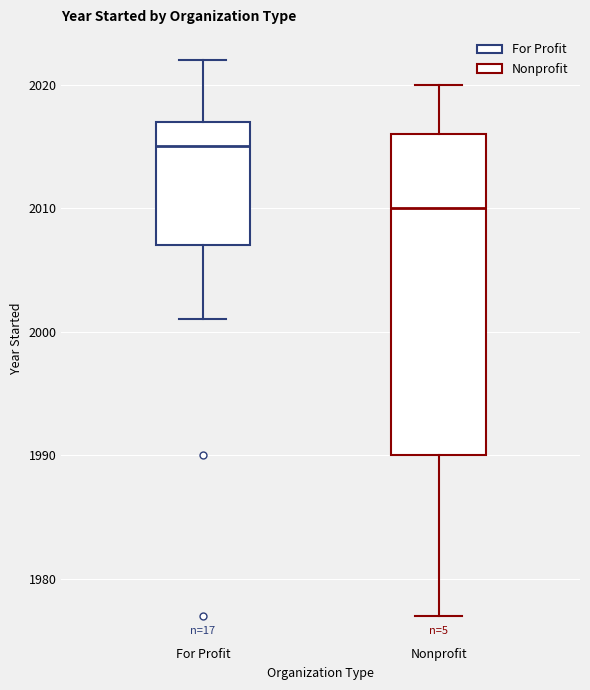

Reading left to right, transcribe this box plot: for each box, give where its median line is, the range the box spans, and where its two whiskers end, as read against the y-axis. The values are not printed on the chart, so give them approximately, as read against the axis.

For Profit: median 2015, box 2007 to 2017, whiskers 2001 to 2022
Nonprofit: median 2010, box 1990 to 2016, whiskers 1977 to 2020